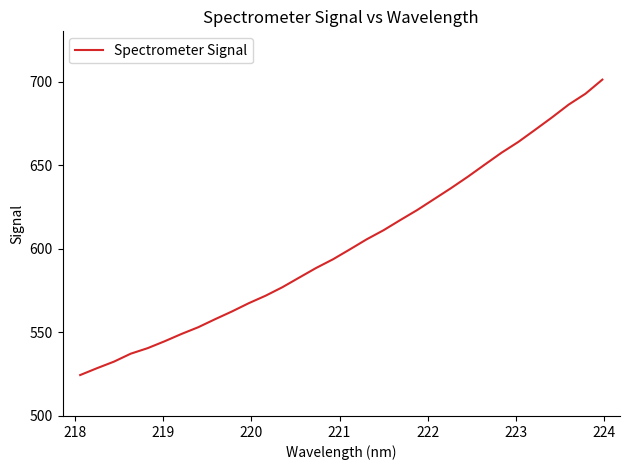

What is the maximum value shown in the chart?

701.1